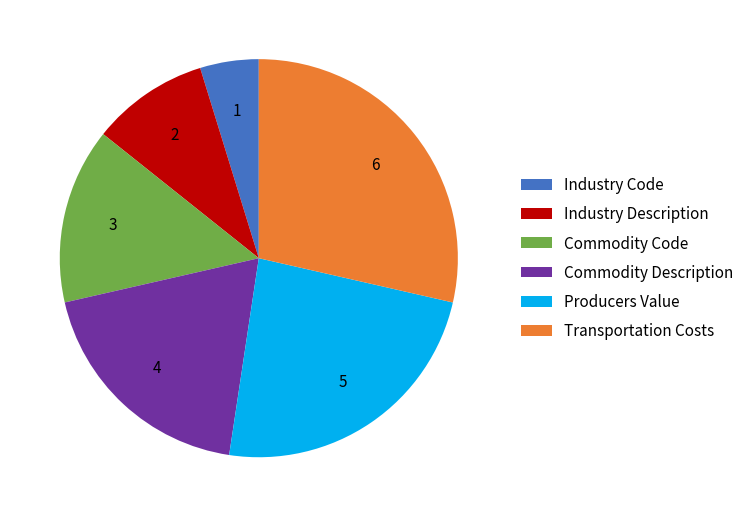

Do Commodity Description and Commodity Code together represent more than half of the pie?

No